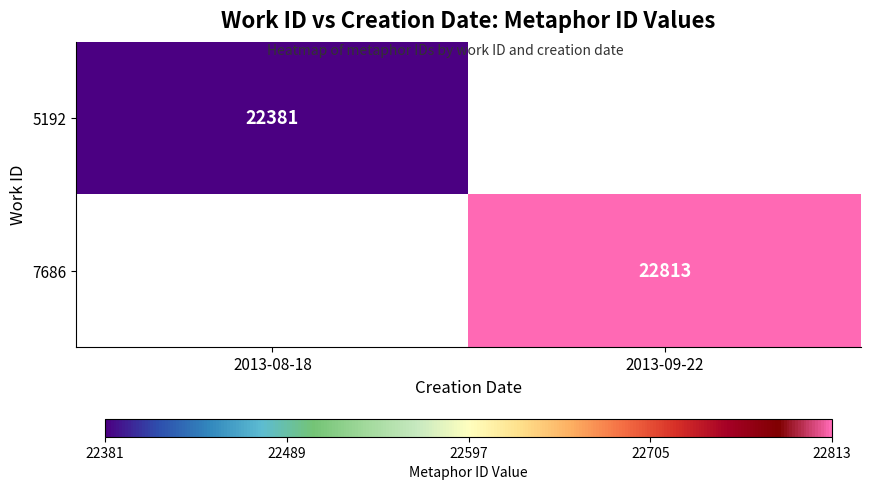

The 5192 series shows 22381 at 2013-08-18. True or false?

True